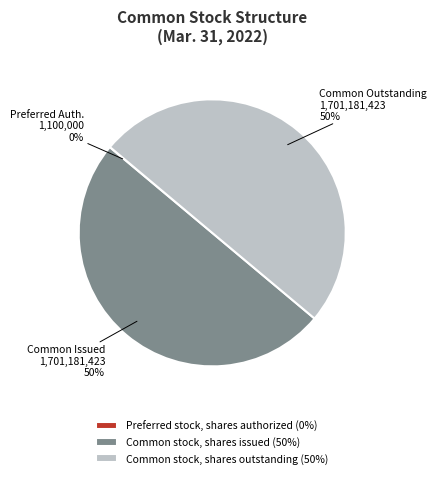

The Common stock, shares outstanding (50%) slice represents 42% of the pie. True or false?

False